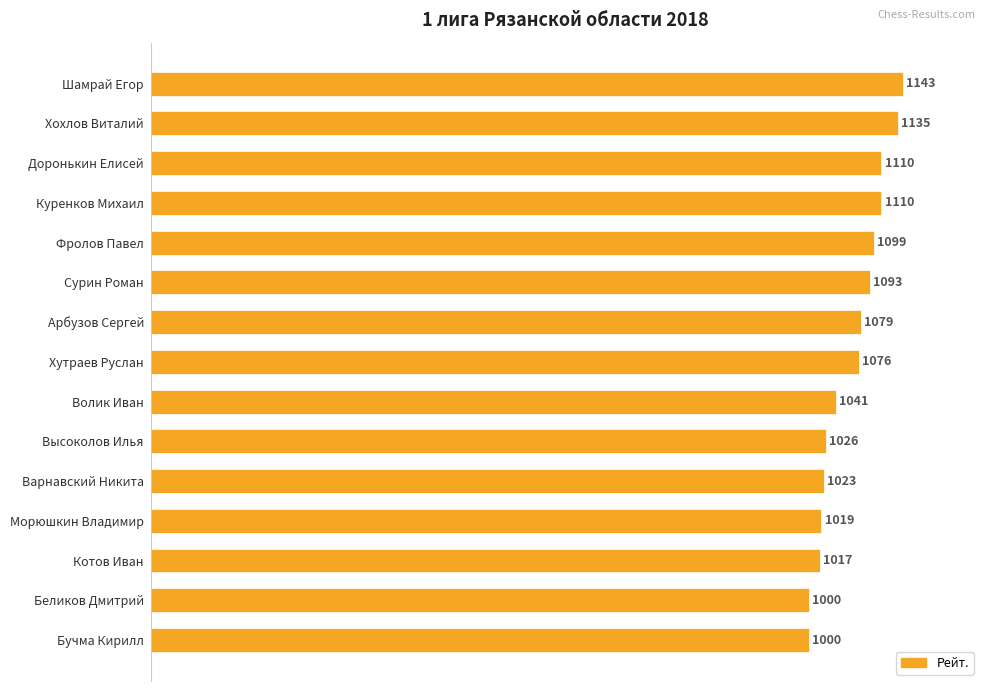

What is the difference between the maximum and minimum values?

143